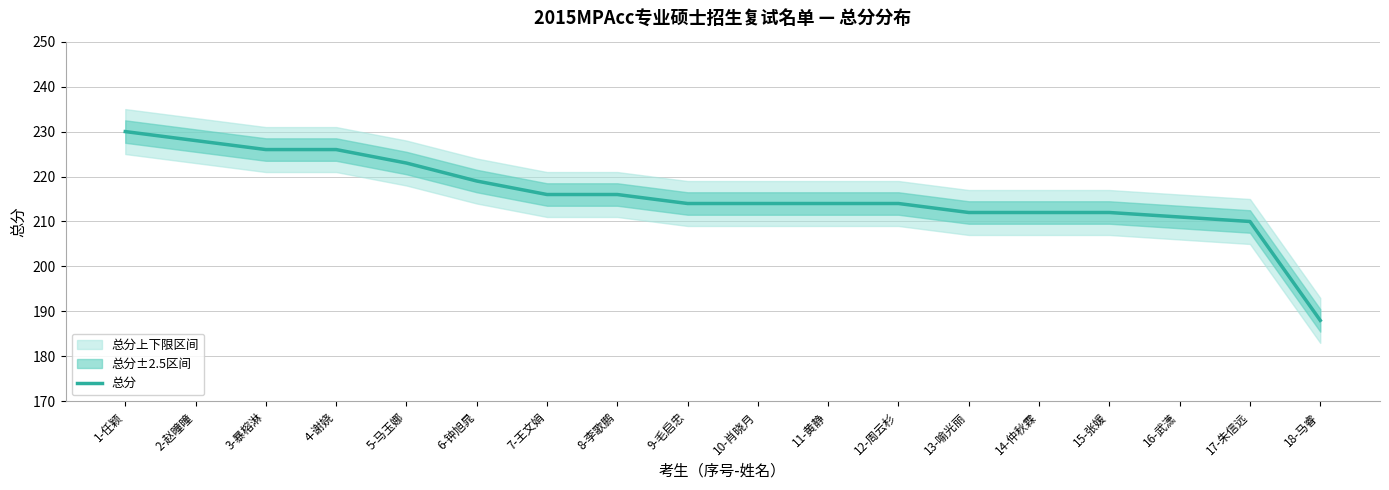

Reading left to right, extract all data points from this chart.

1-任颖=230	2-赵曈曈=228	3-暴榕淋=226	4-谢娆=226	5-马玉娜=223	6-钟旭晁=219	7-王文娟=216	8-李歌鹏=216	9-毛启忠=214	10-肖晓月=214	11-黄静=214	12-周云杉=214	13-喻光丽=212	14-仲秋霖=212	15-张媛=212	16-武潇=211	17-朱信远=210	18-马睿=188